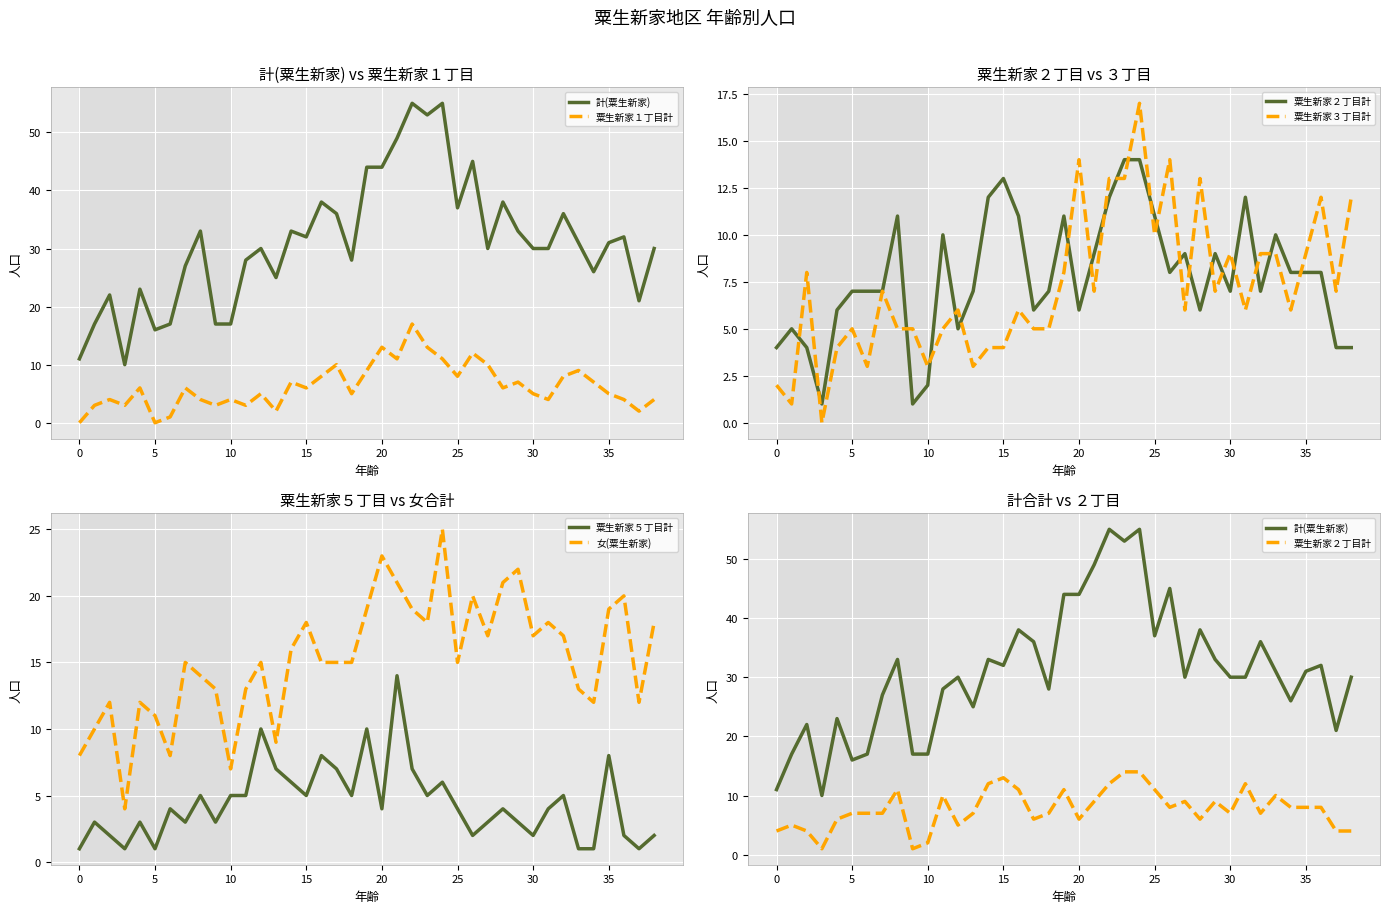

True or false: 粟生新家５丁目計 and 女(粟生新家) cross at least once.

False